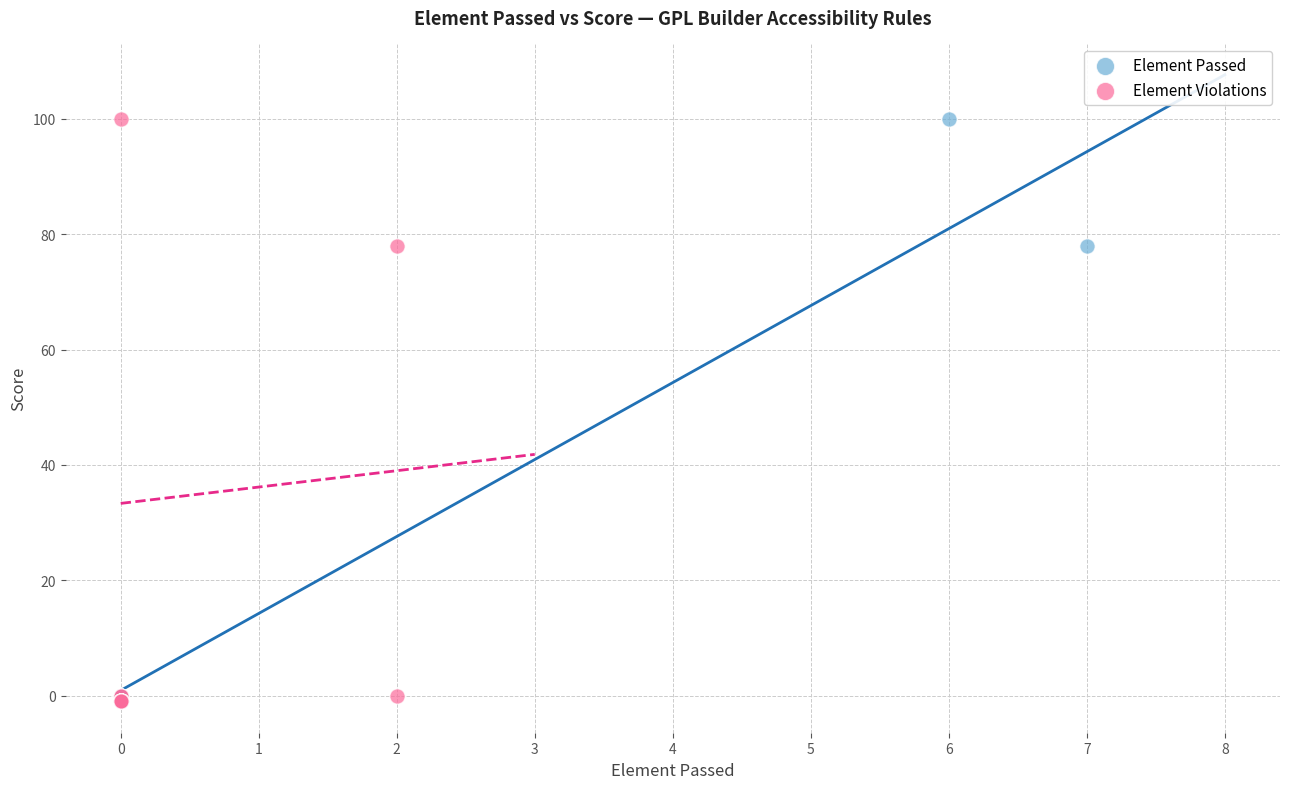

What are all the series names shown in the legend?

Element Passed, Element Violations